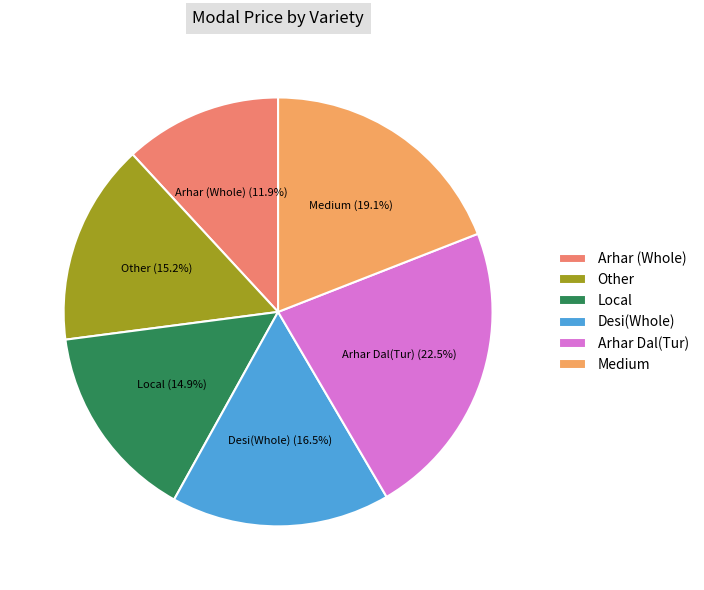

How many slices are in this pie chart?

6